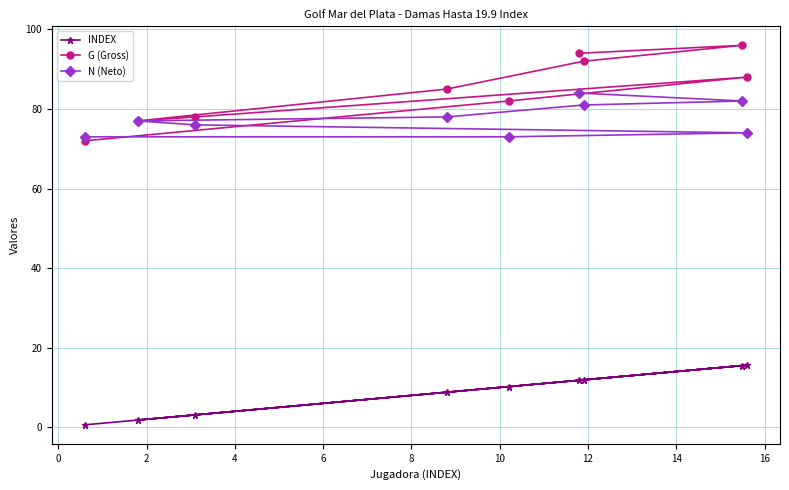

Count the number of data series in this chart.

3